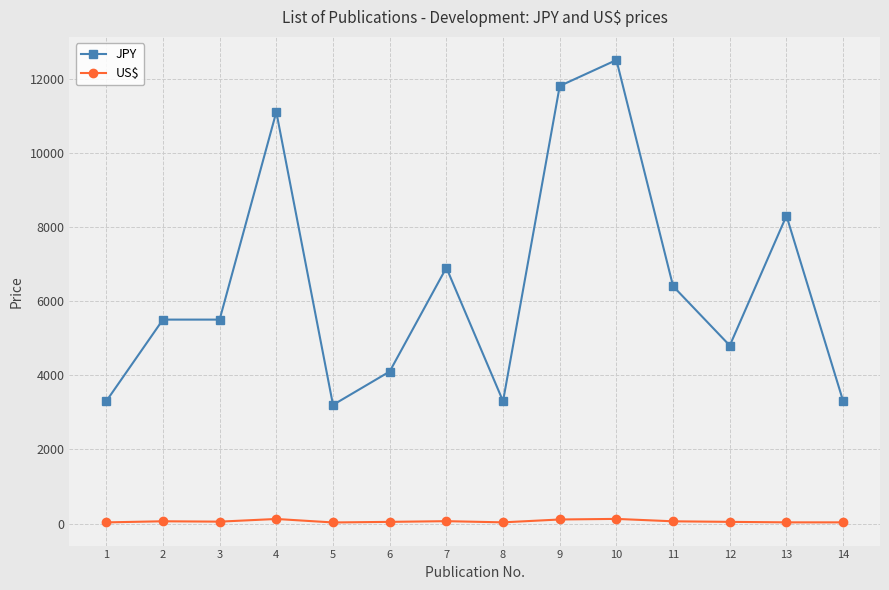

What is the lowest value of the US$ series?

30